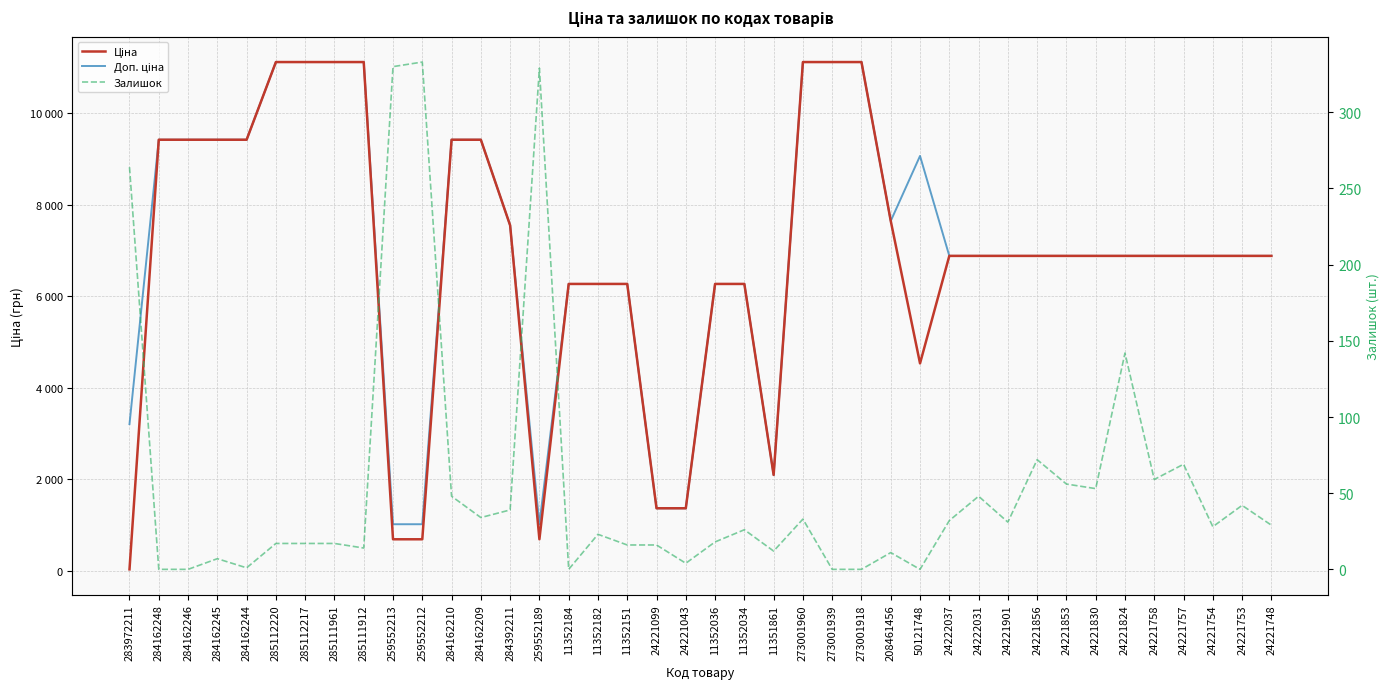

True or false: Залишок and Доп. ціна cross at least once.

False